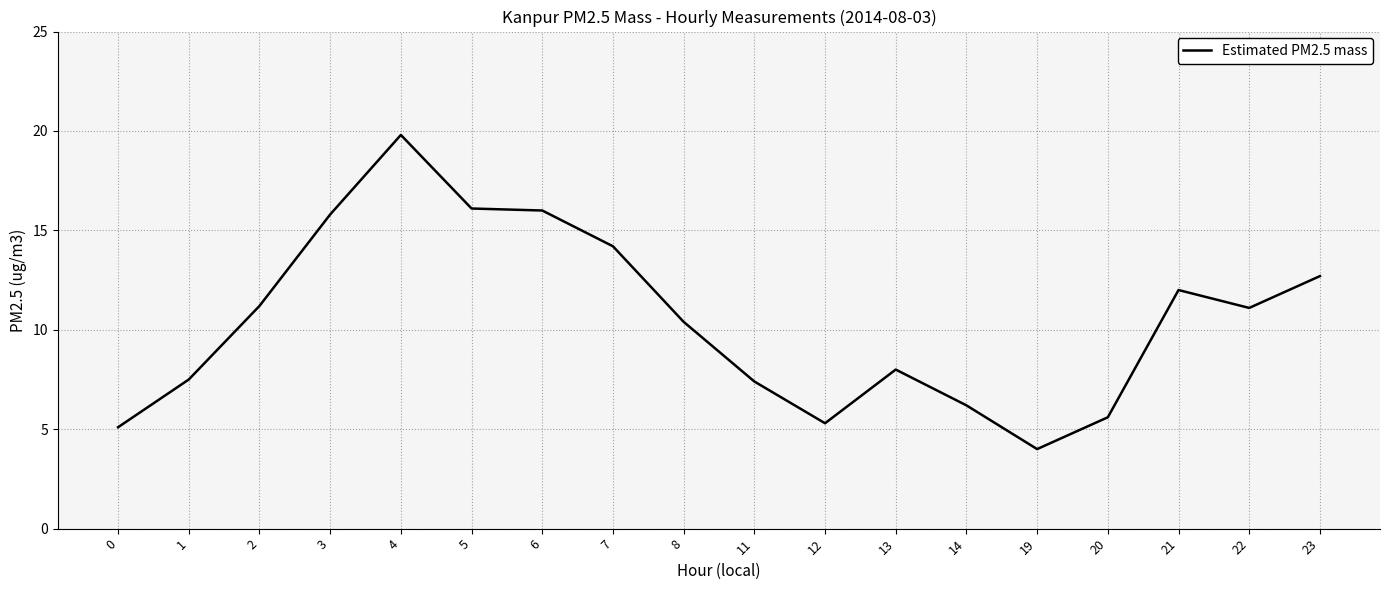

Does the chart display data point markers on the line(s)?

No